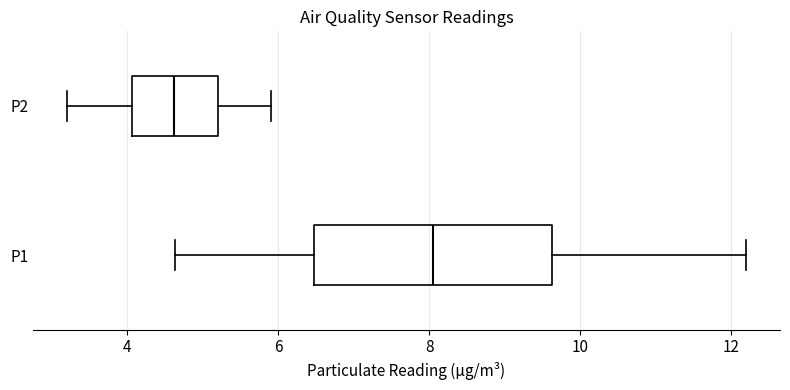

Reading bottom to top, read every box against the x-axis: the position of its median line, the range the box covers, and the ends of its whiskers. The values are not printed on the chart, so give them approximately, as read against the axis.

P1: median 8.0, box 6.4 to 9.6, whiskers 4.6 to 12.2
P2: median 4.6, box 4.0 to 5.2, whiskers 3.2 to 6.0